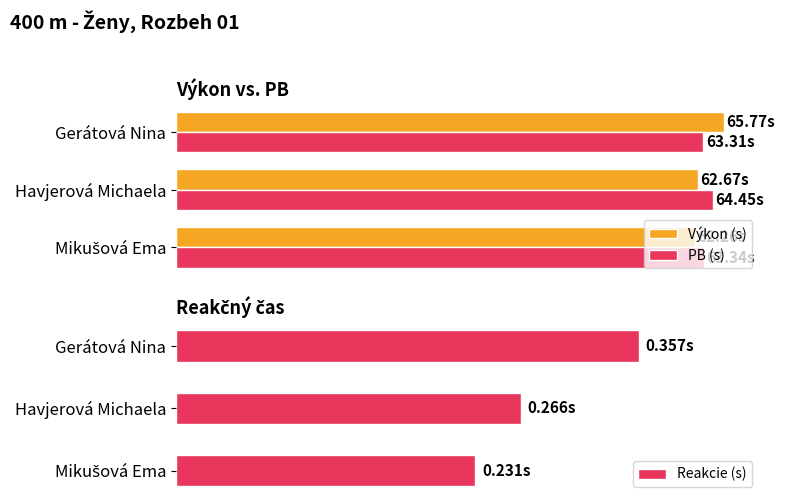

List the series in order of their peak value, highest first.

Výkon (s), PB (s), Reakcie (s)